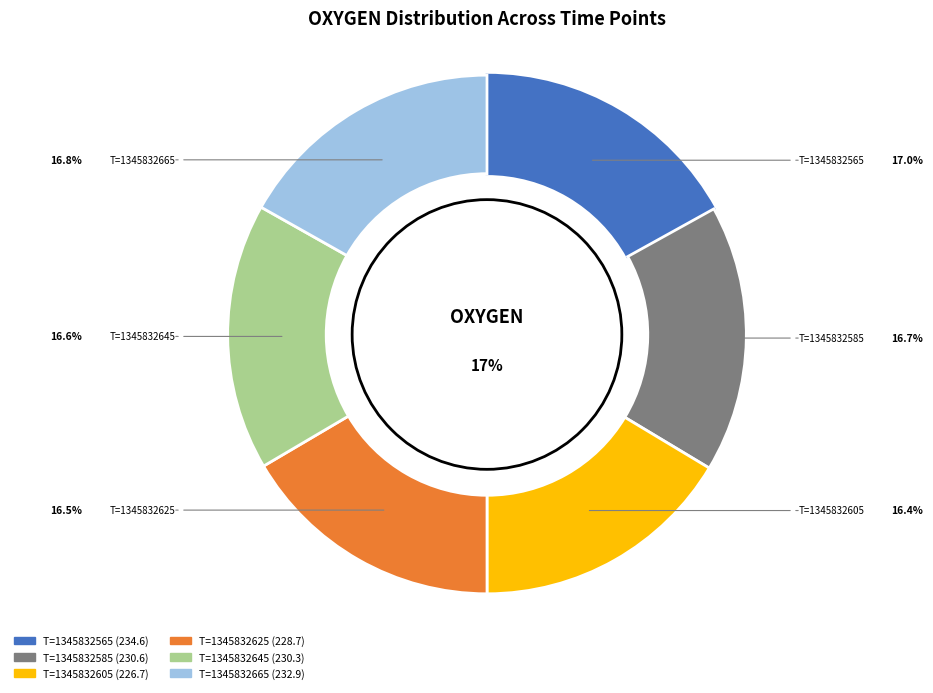

Combined, do T=1345832585 and T=1345832605 account for over 50%?

No